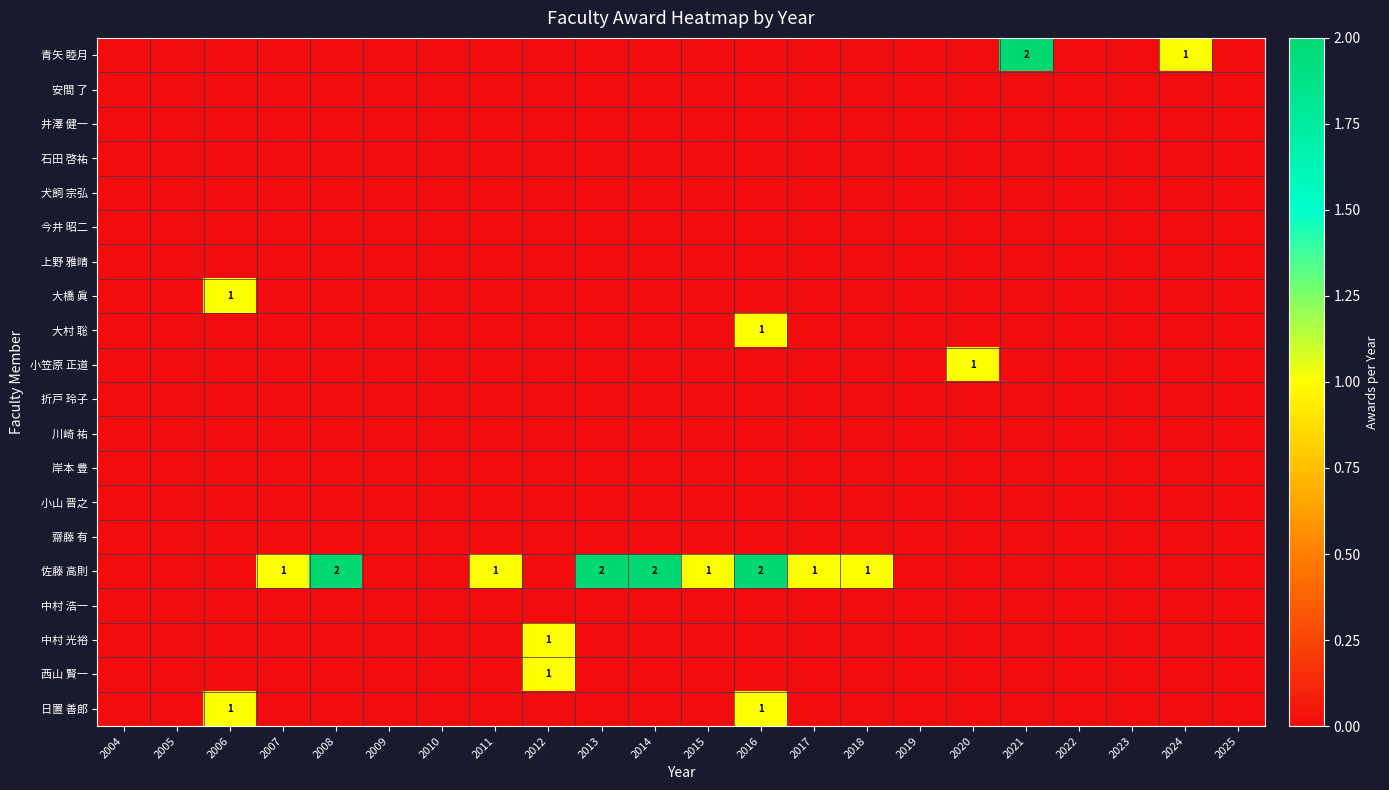

Which series has the largest range (max minus min)?

青矢 睦月